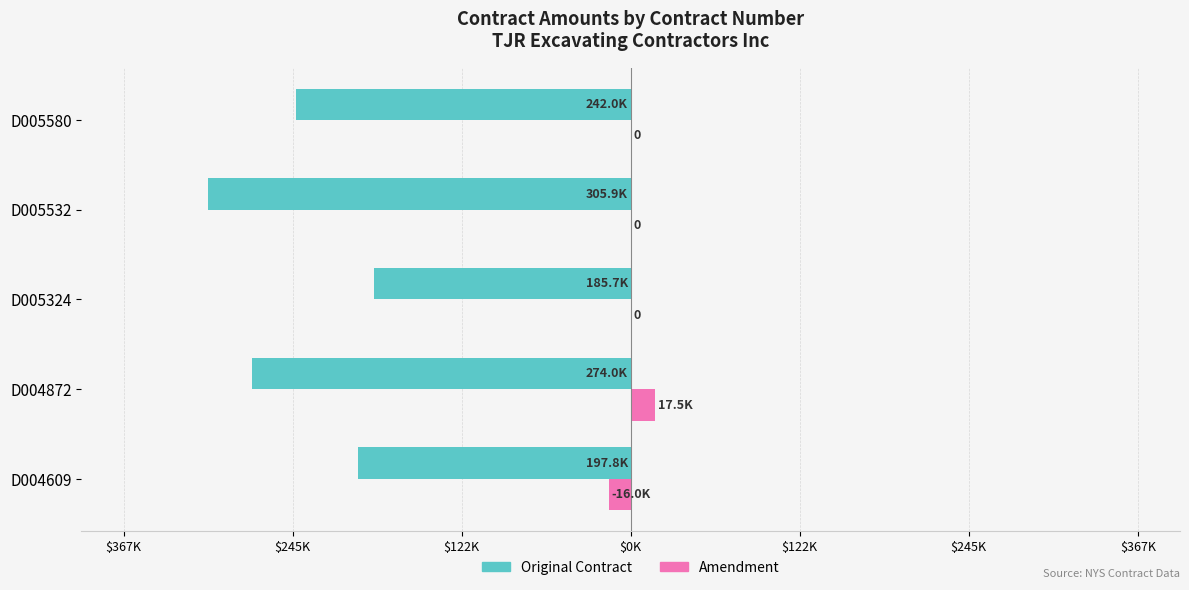

What are all the series names shown in the legend?

Original Contract, Amendment